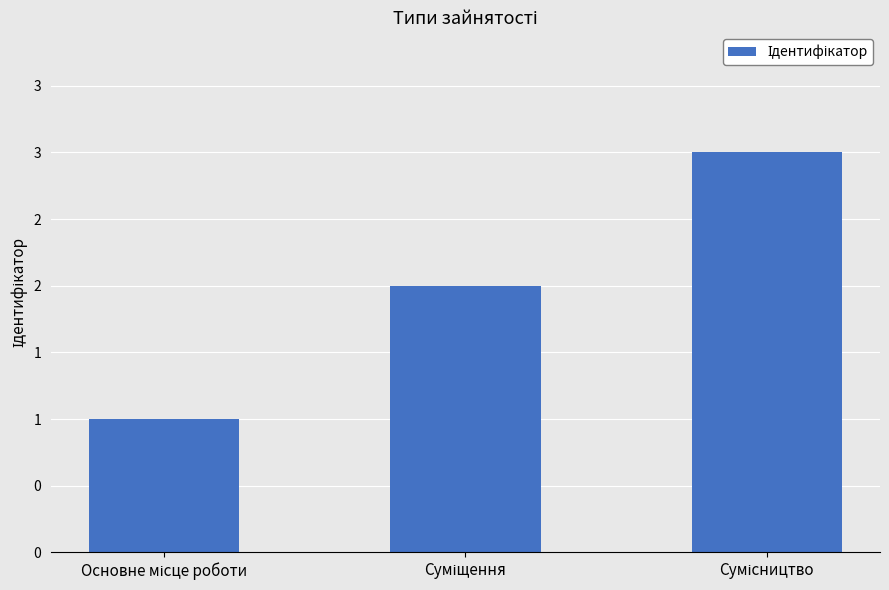

What is the label of the 3rd bar from the left?

Сумісництво